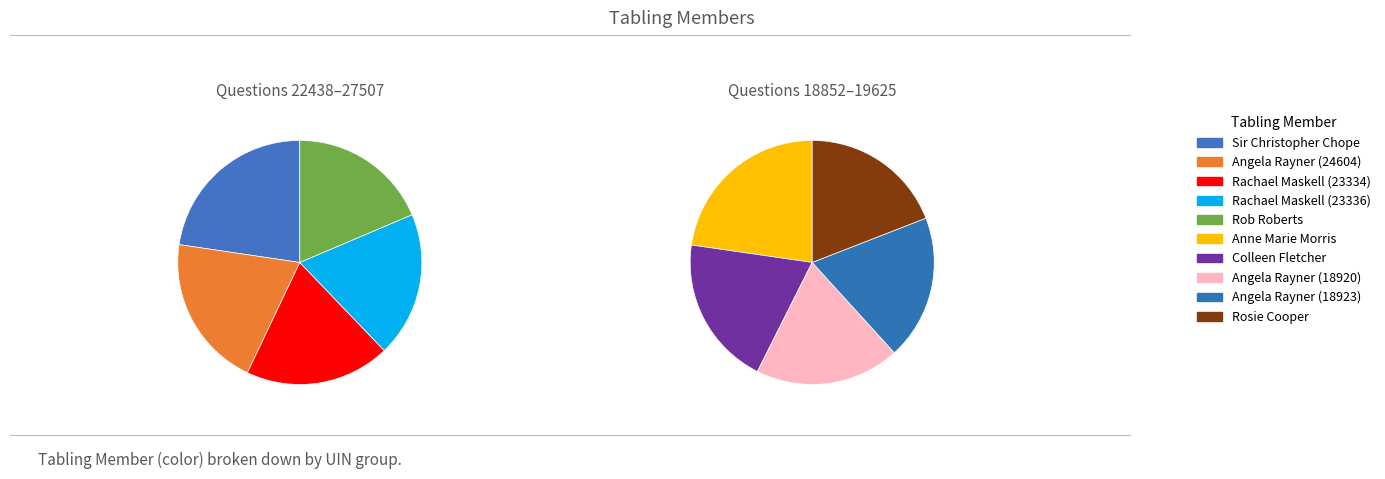

Count the number of slices in the pie.

10